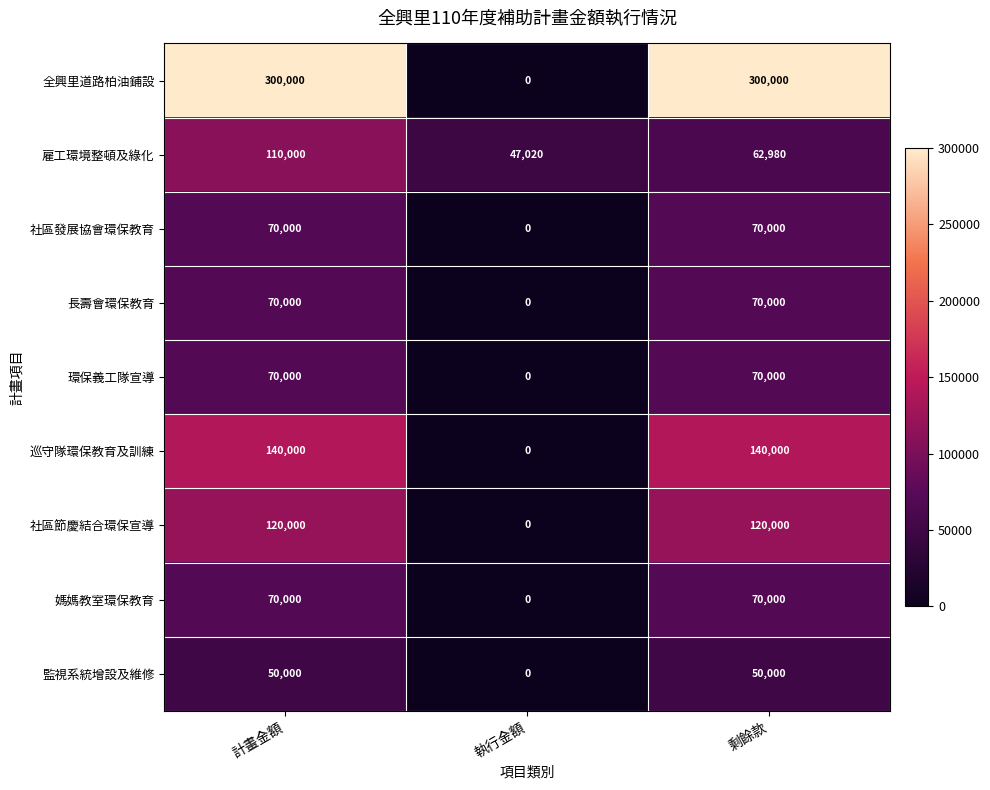

What is the total value across all series at 計畫金額?

1000000